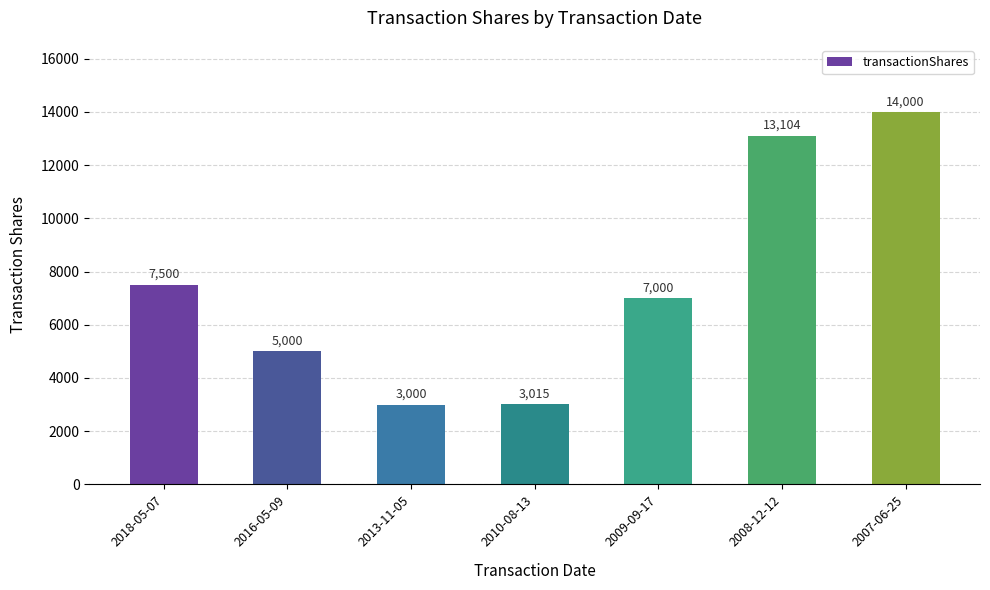

What is the ratio of the value at 2016-05-09 to the value at 2007-06-25?

0.4